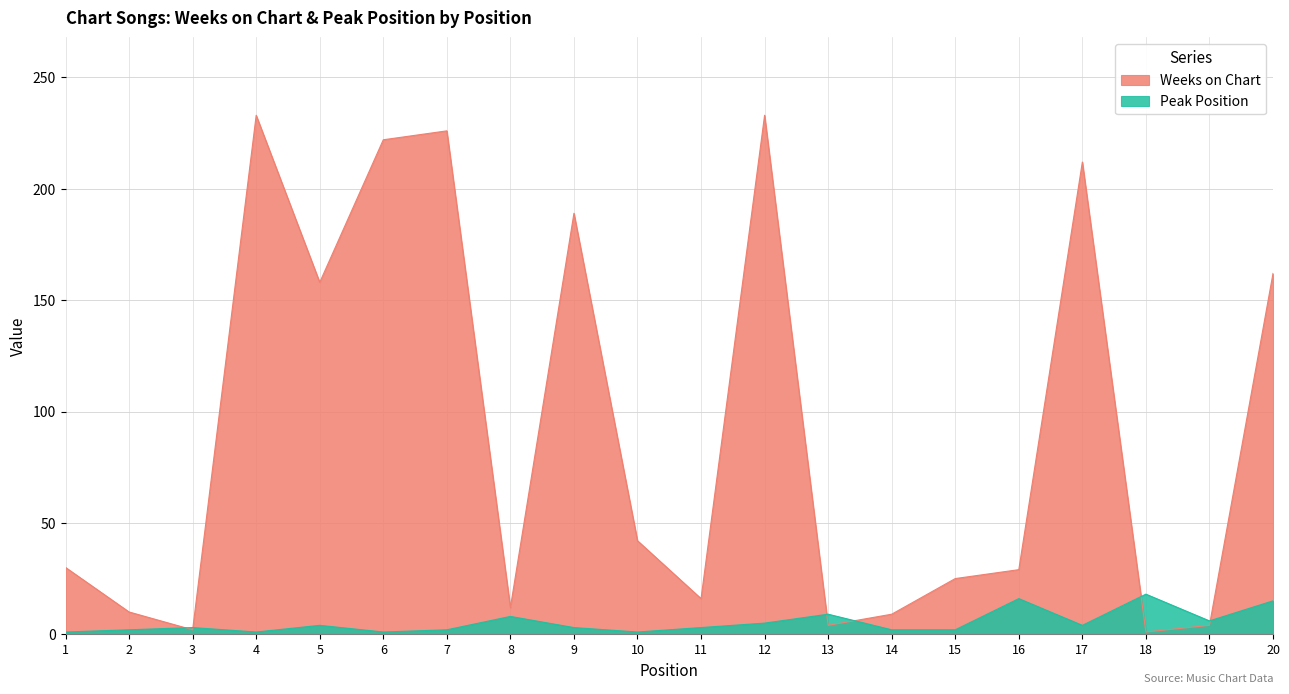

Between which two adjacent categories do Weeks on Chart and Peak Position first intersect?

2 and 3